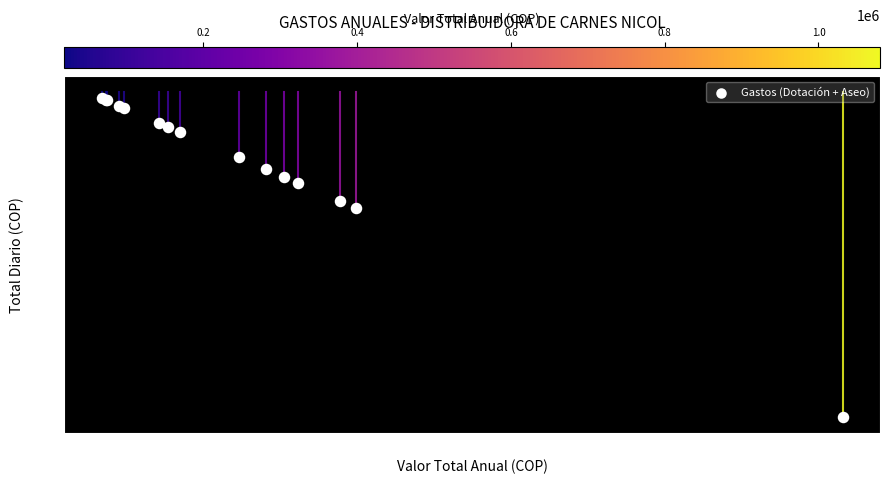

What Y value in the scatter plot is closest to 1527?

1066.7